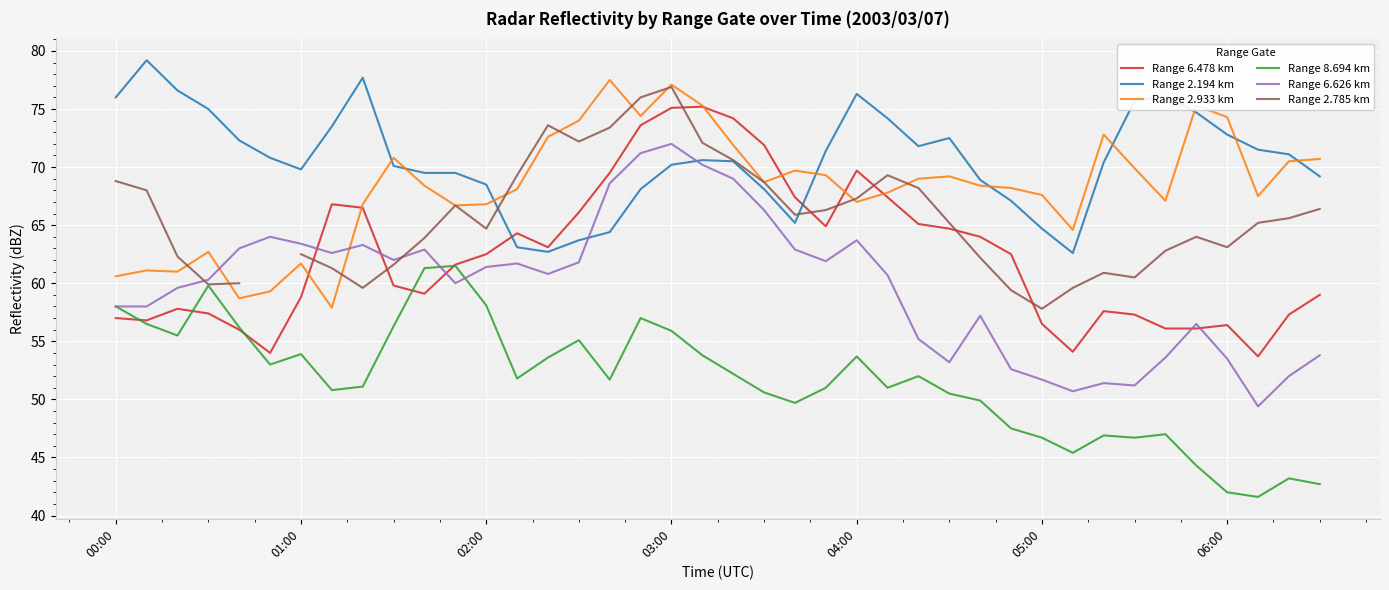

At how many categories does at least one series exceed 67?

39